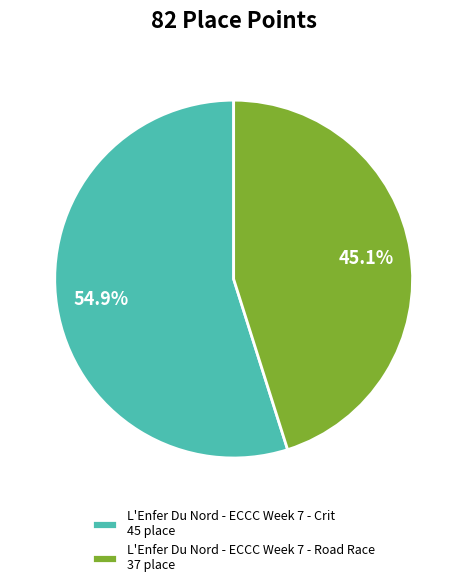

Rank the categories by value from lowest to highest.

L'Enfer Du Nord - ECCC Week 7 - Road Race, L'Enfer Du Nord - ECCC Week 7 - Crit